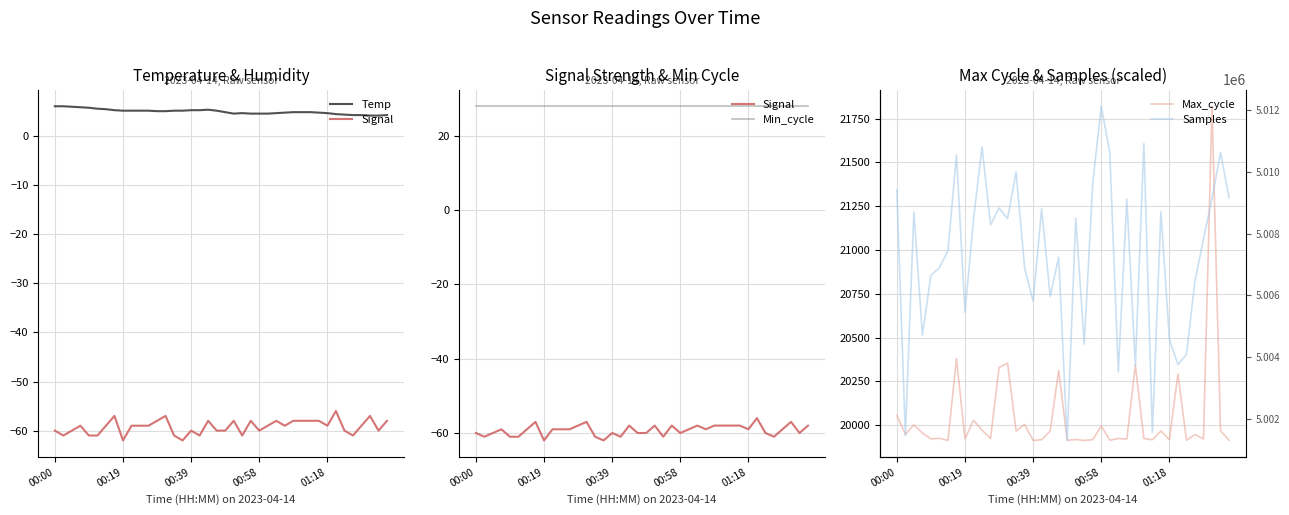

Is the value of Signal at 32 greater than the value of Temp at 31?

No